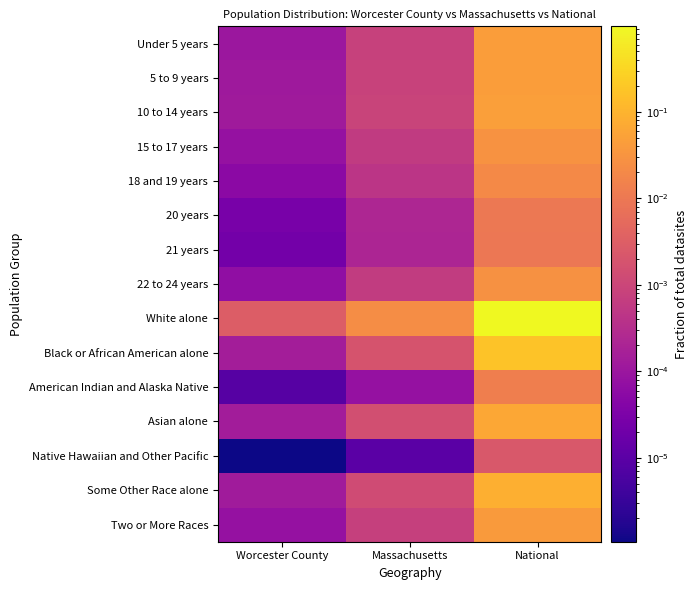

At how many categories does at least one series exceed 0?

3